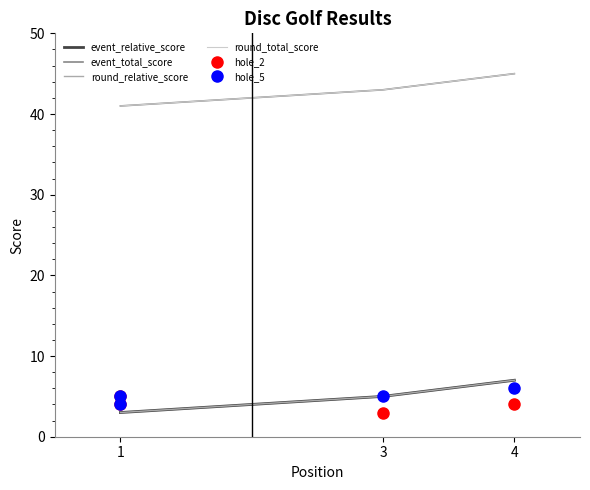

Which series has the widest spread of values?

event_relative_score